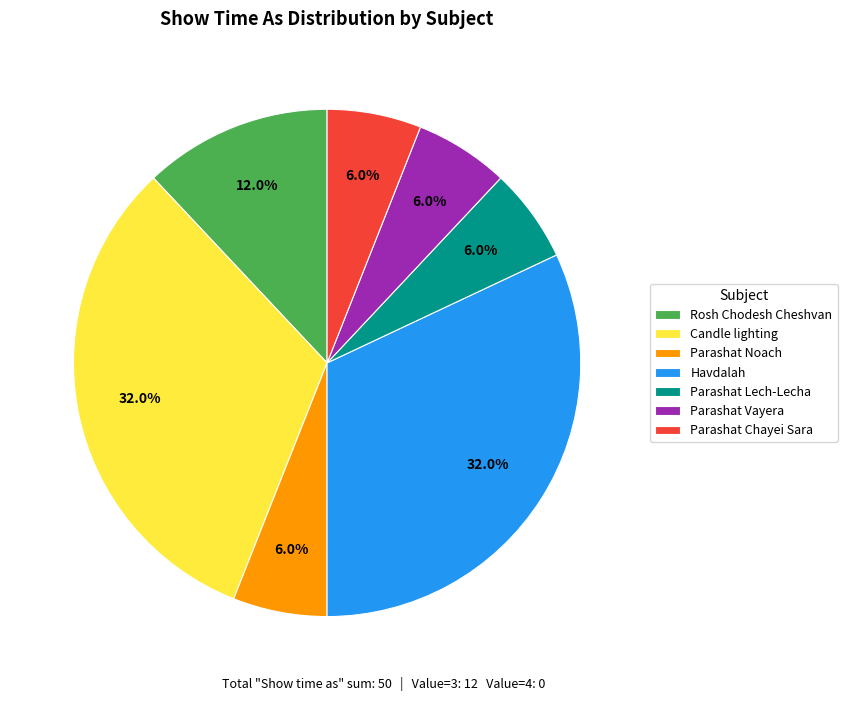

What percentage is NOT represented by Parashat Chayei Sara?

94.0%